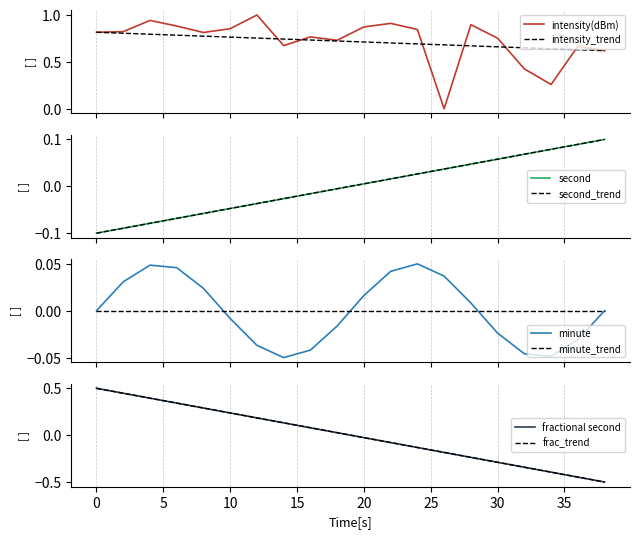

The intensity(dBm) series shows 0.8 at 30. True or false?

True